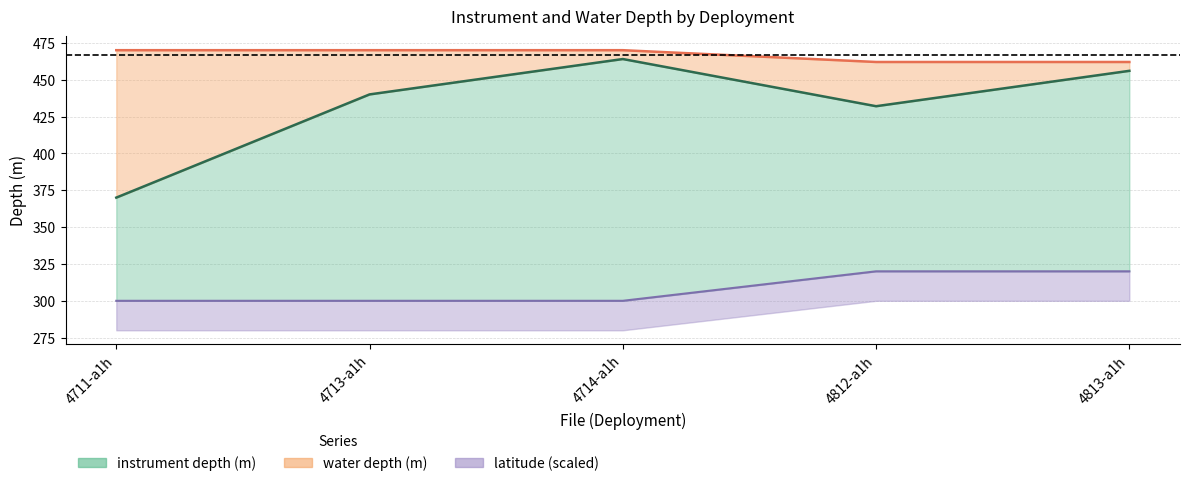

What is the maximum value shown in the chart?

470